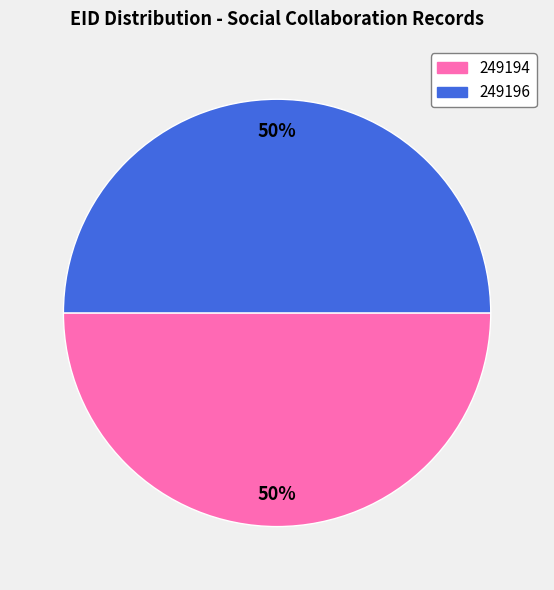

To the nearest percent, what percentage of the pie is 249194?

50%